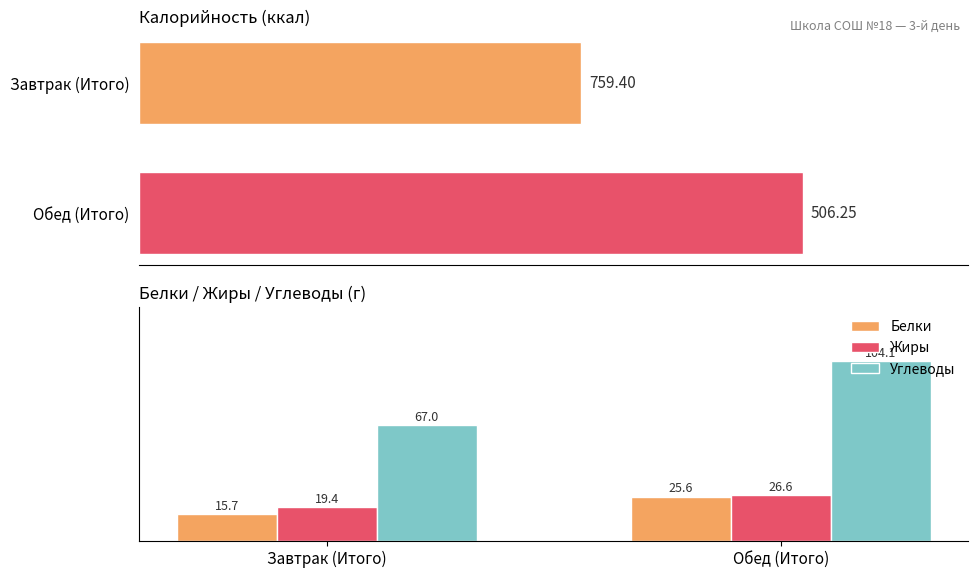

Which category has the lowest value in the Белки series?

Завтрак (Итого)